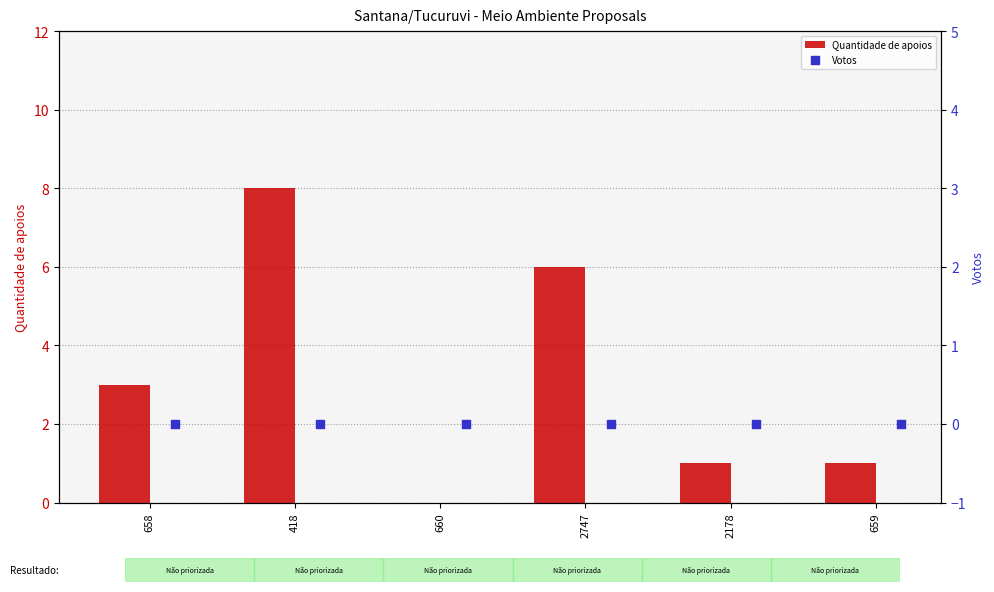

Is it true that Quantidade de apoios equals 2 at 2178?

False